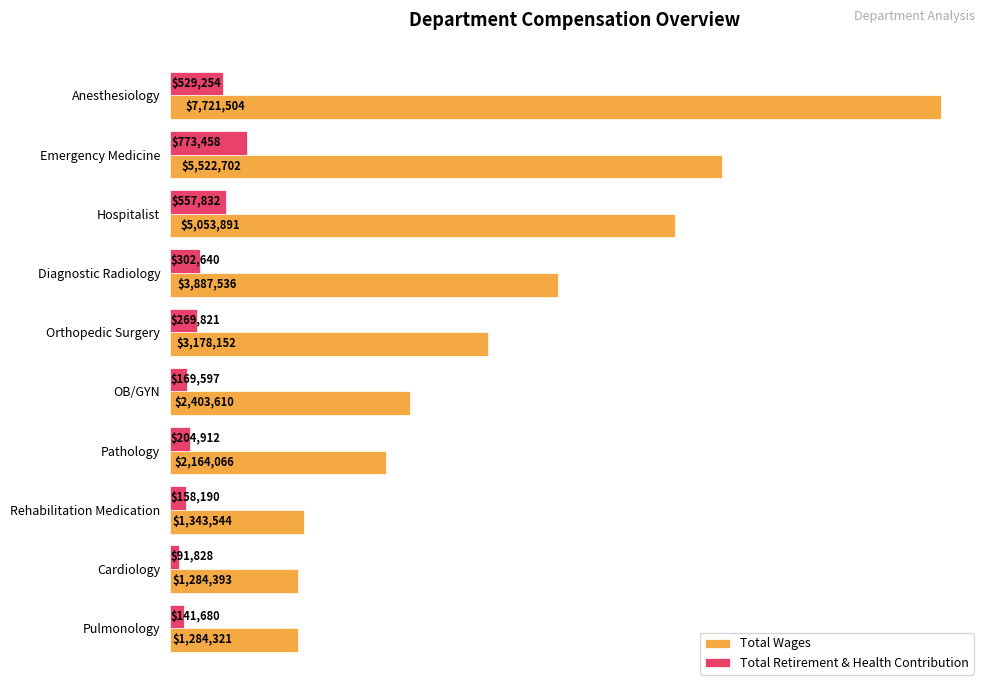

Which series has the largest total across all categories?

Total Wages